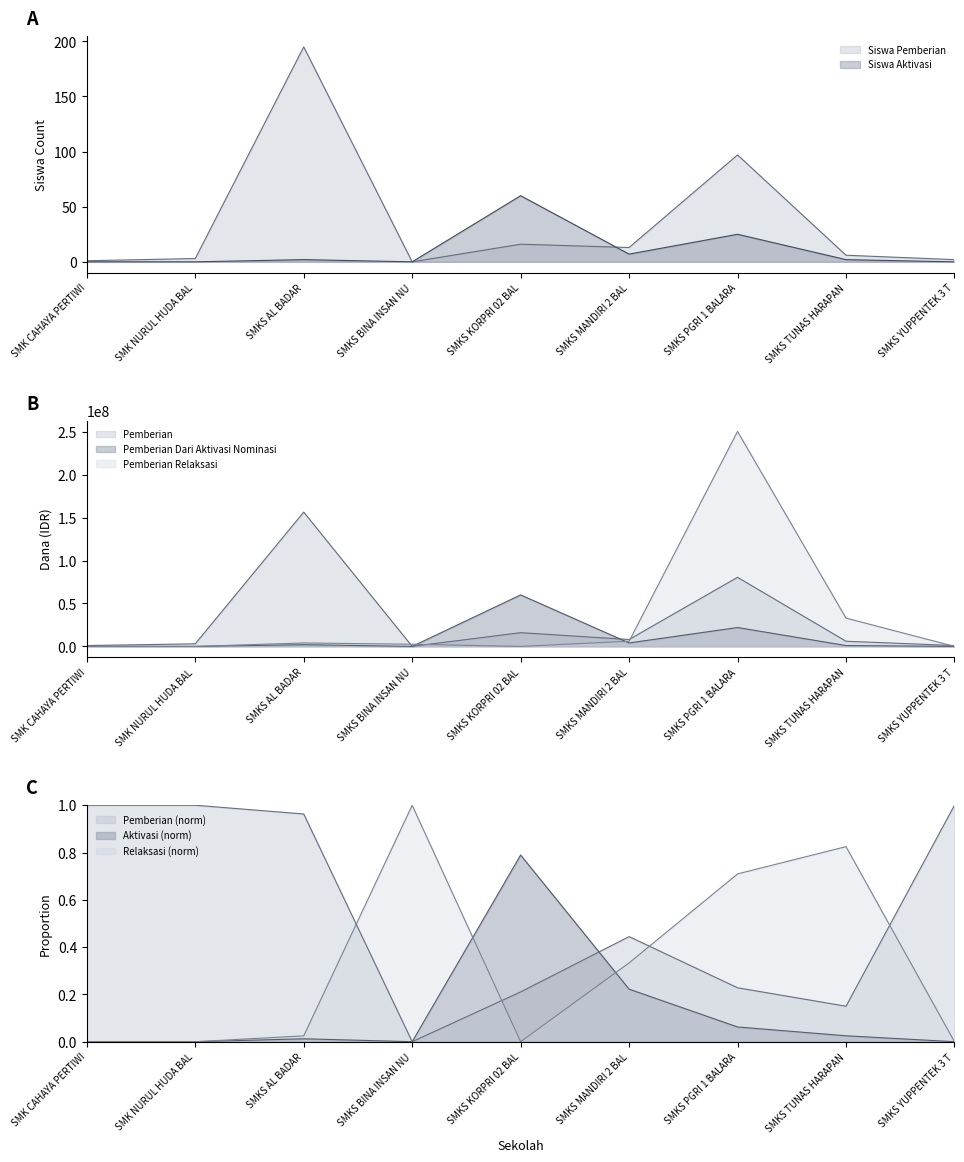

What is the approximate value of Siswa Aktivasi at SMKS KORPRI 02 BAL, to the nearest 10?

60